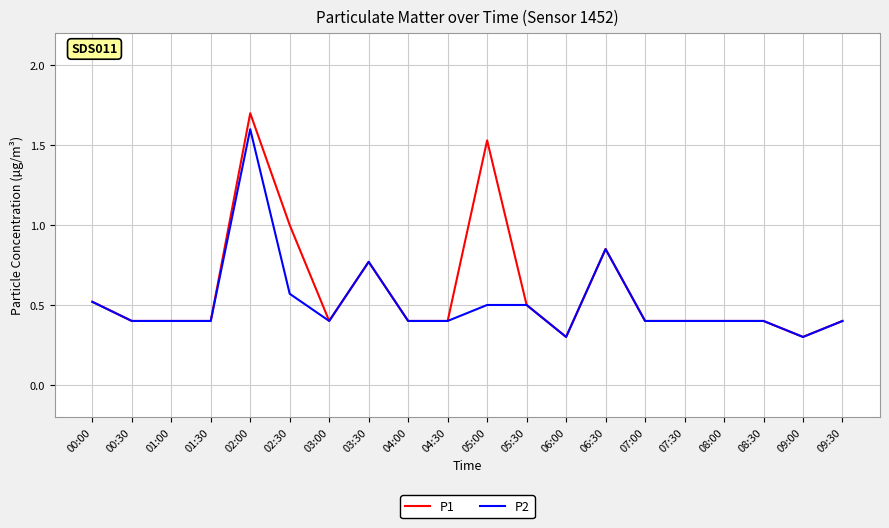

At which category is the sum across all series the highest?

02:00